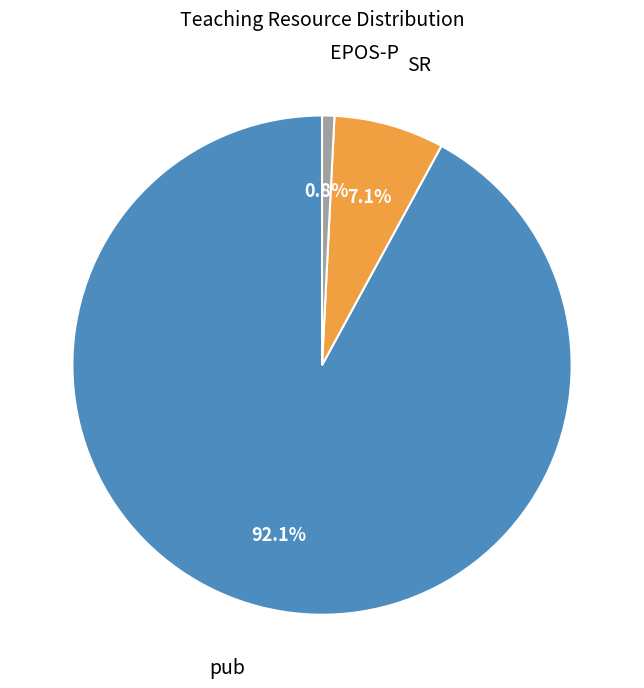

Does pub account for over 50% of the chart?

Yes